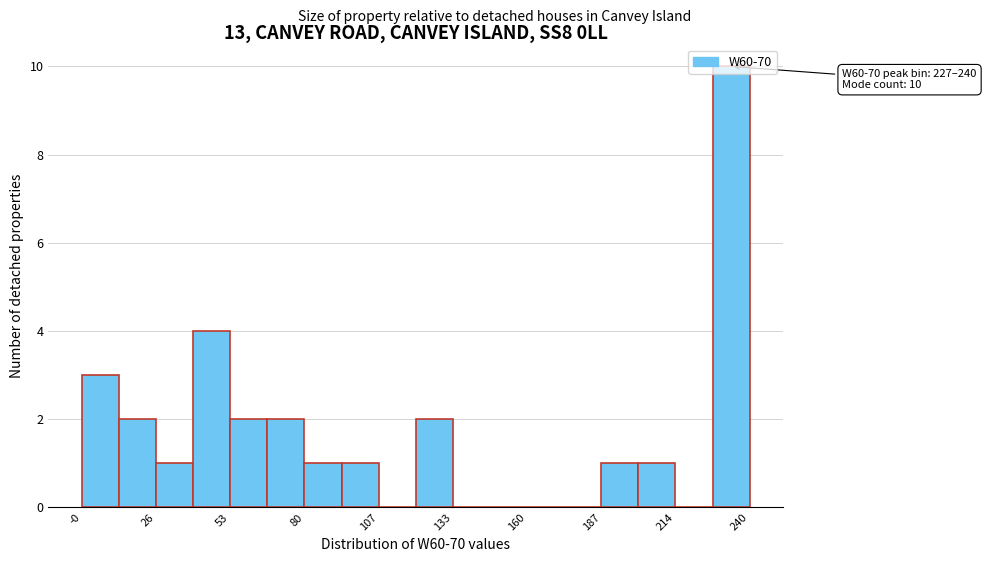

Around what value on the x-axis is the tallest bar? Give the approximate position of its centre, as read against the axis.

235